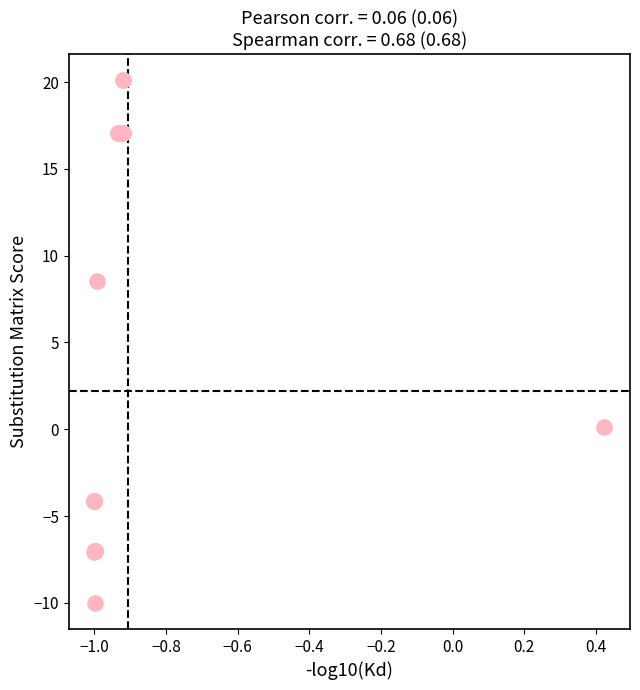

What Y value in the scatter plot is closest to 5?

8.5